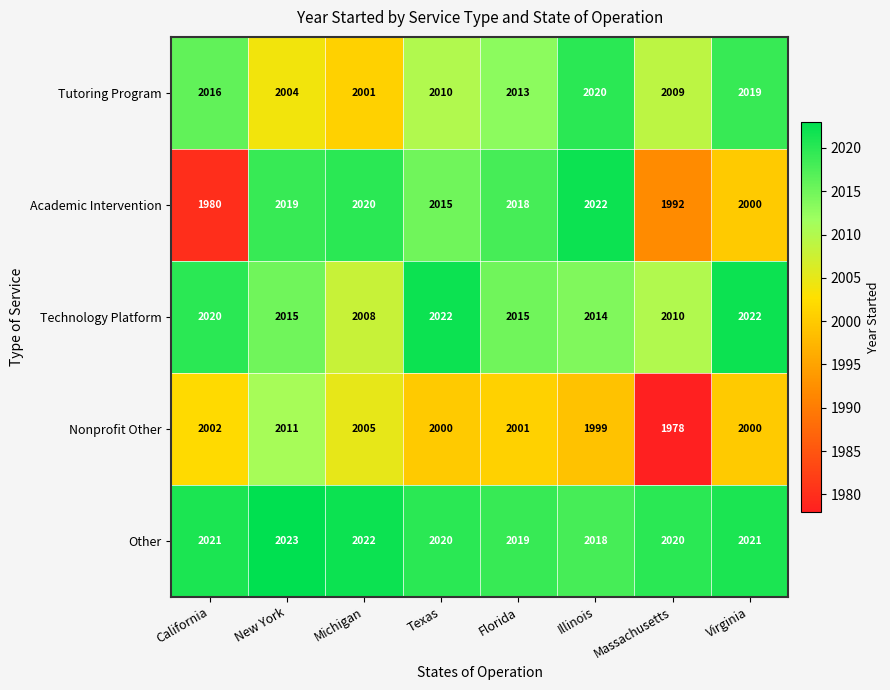

How many categories are shown in the chart?

8